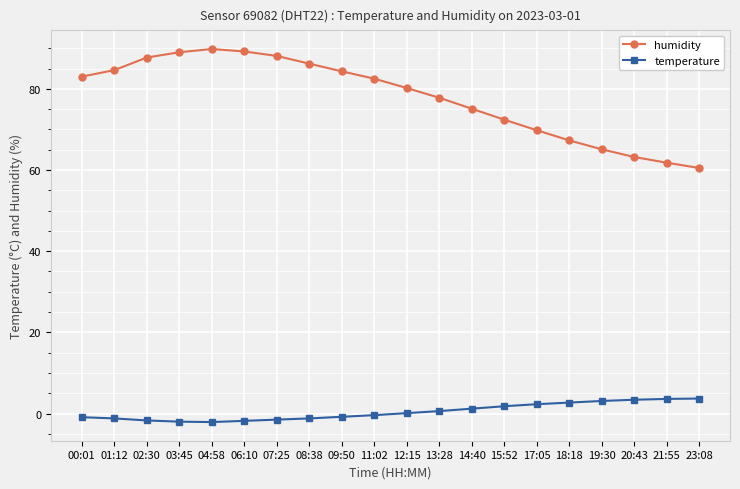

What is the maximum value shown in the chart?

89.8